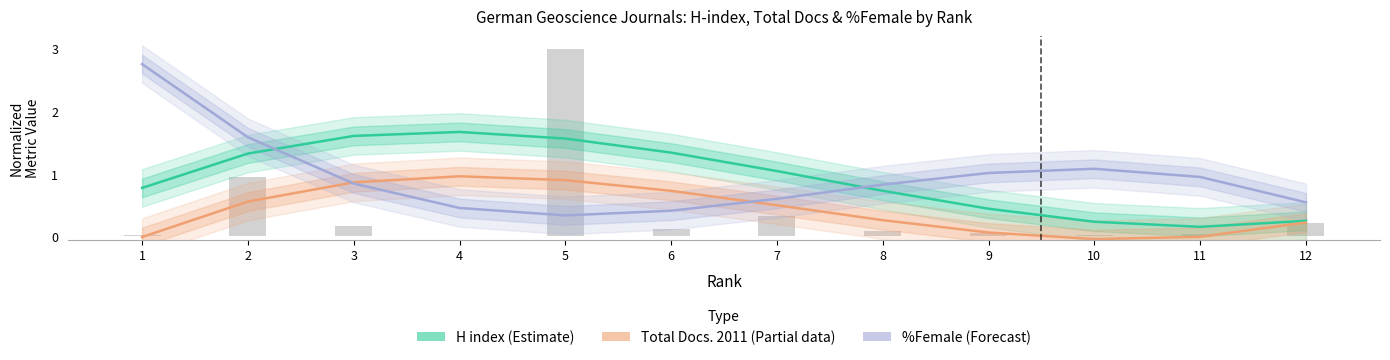

Is it true that %Female (Forecast) equals 0.5 at 4?

True